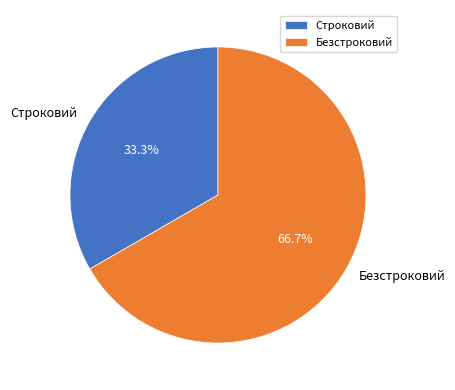

What percentage do Безстроковий and Строковий together represent?

100.0%